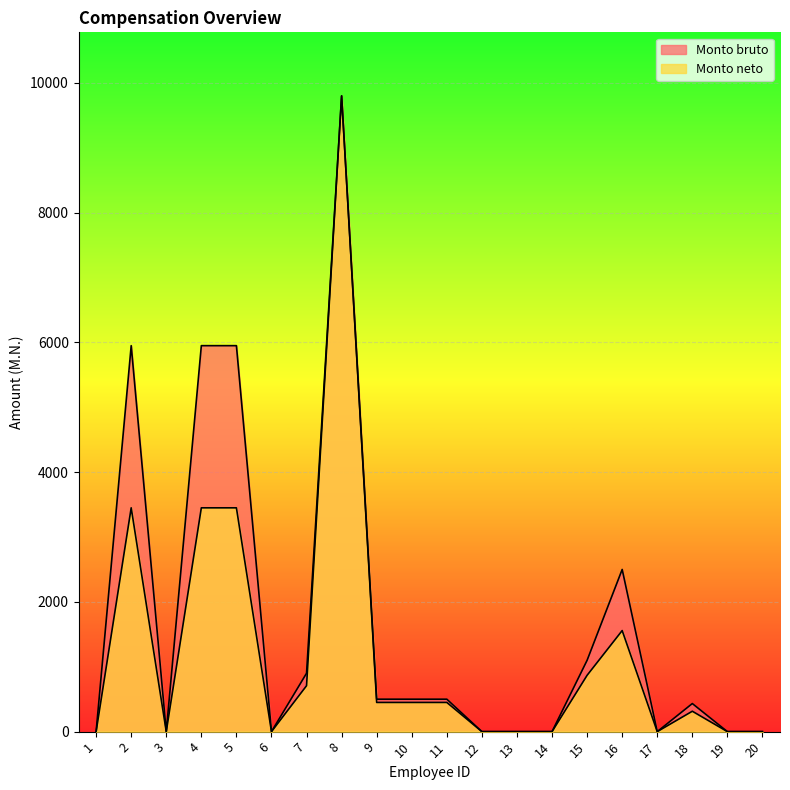

Reading left to right, extract all data points from this chart.

Monto bruto: 0.0	5950.0	0.0	5950.0	5950.0	0.0	900.0	9800.0	500.0	500.0	500.0	0.0	0.0	0.0	1100.0	2500.0	0.0	432.9	0.0	0.0
Monto neto: 0.0	3450.0	0.0	3450.0	3450.0	0.0	707.7	9800.0	449.9	449.9	449.9	0.0	0.0	0.0	868.5	1557.9	0.0	314.3	0.0	0.0